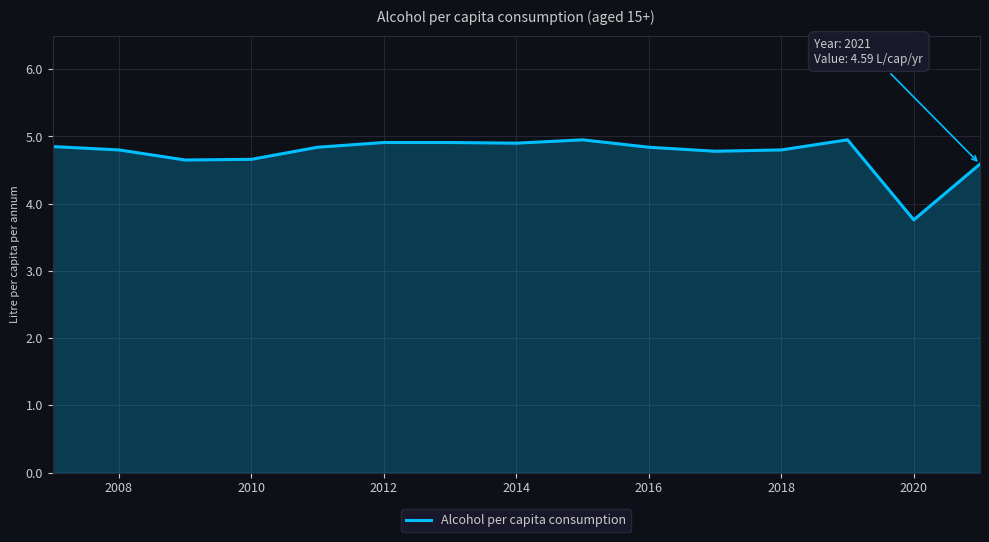

What is the maximum value shown in the chart?

5.0